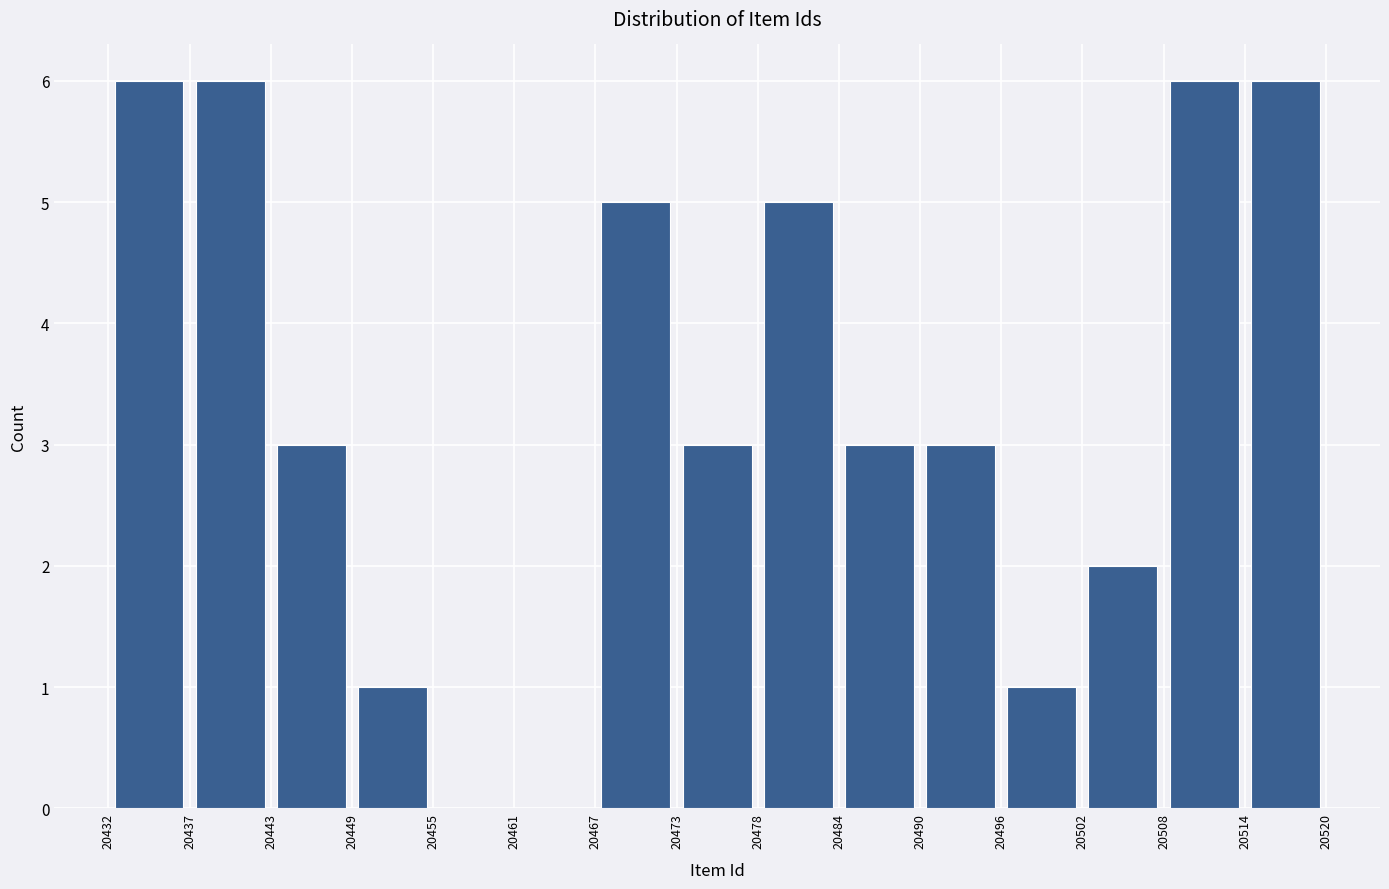

Reading left to right, transcribe this chart: for each bar, give the range it covers on the x-axis and its height. The values are not printed on the chart, so give them approximately, as read against the axis.

20432 to 20437: 6
20437 to 20443: 6
20443 to 20449: 3
20449 to 20455: 1
20455 to 20461: 0
20461 to 20467: 0
20467 to 20473: 5
20473 to 20478: 3
20478 to 20484: 5
20484 to 20490: 3
20490 to 20496: 3
20496 to 20502: 1
20502 to 20508: 2
20508 to 20514: 6
20514 to 20520: 6